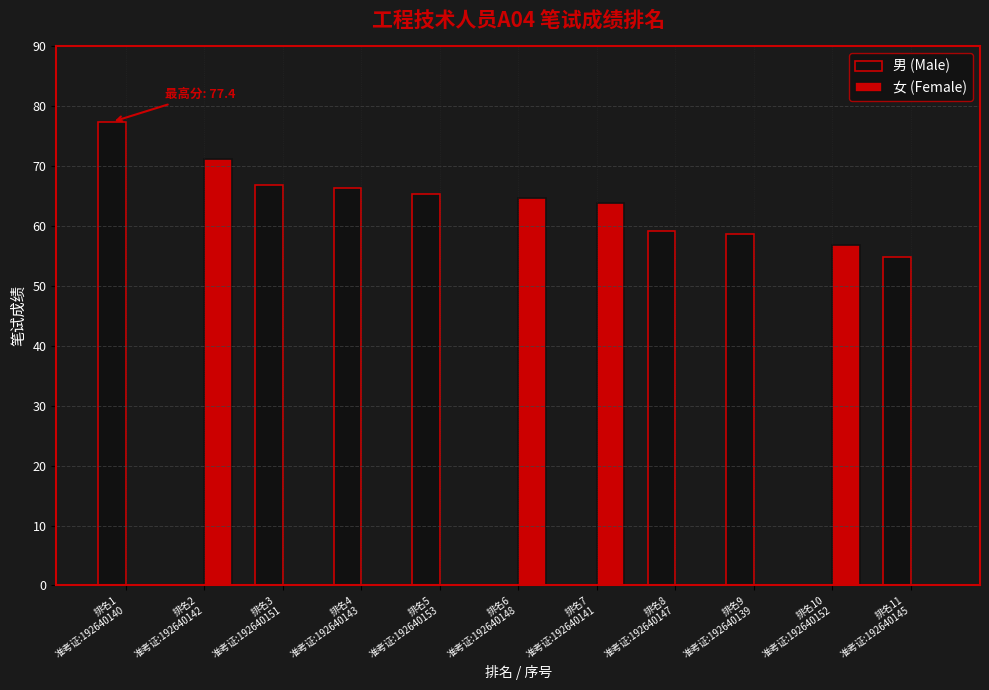

True or false: 男 (Male) has a value of 0.0 at 排名6
准考证:192640148.

True